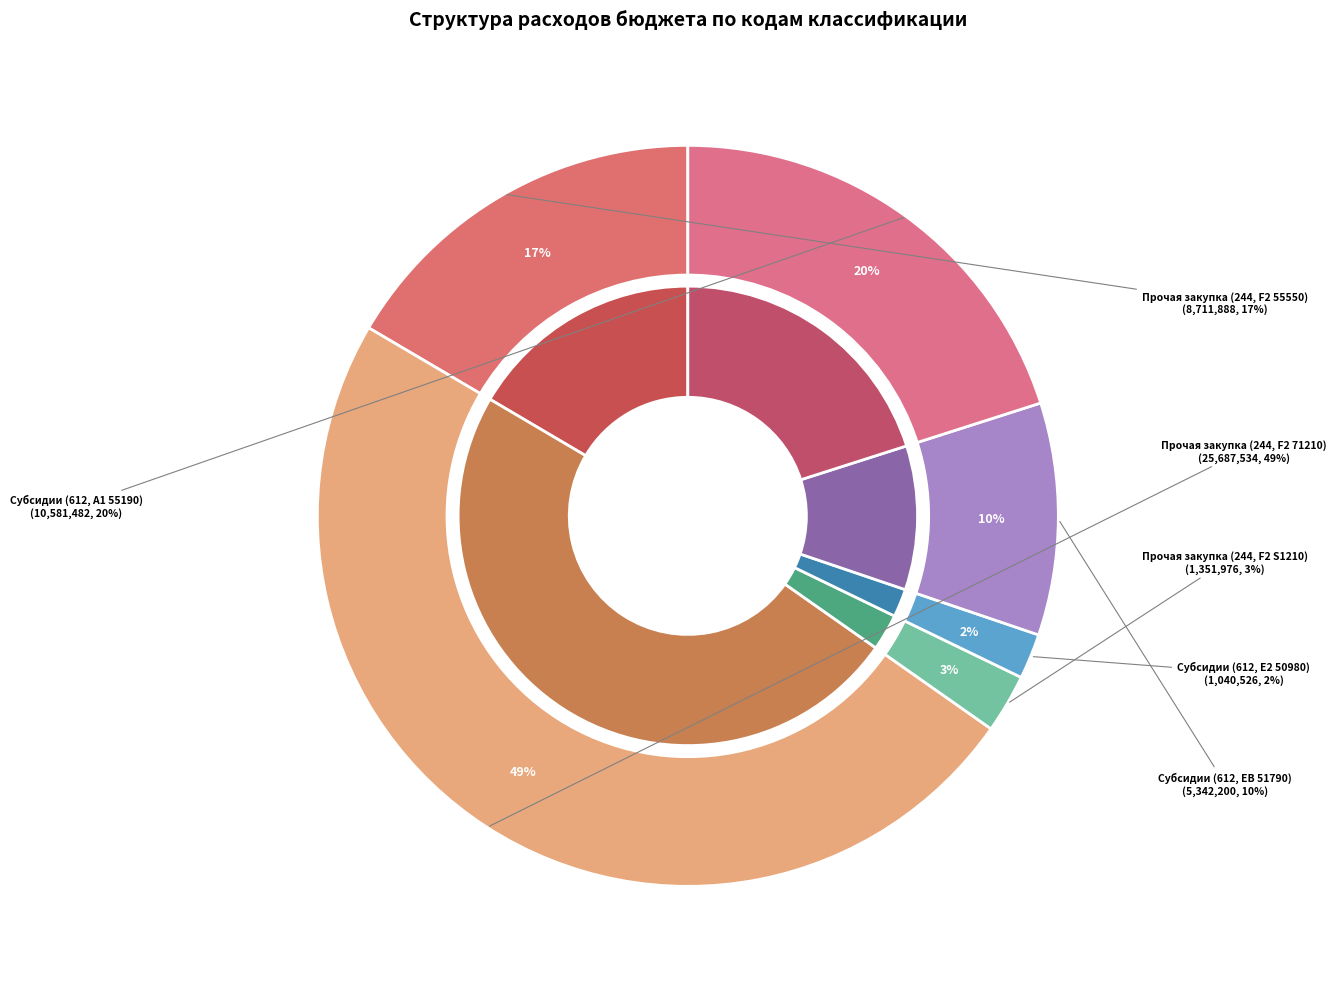

To the nearest percent, what percentage of the pie is Прочая закупка (244, F2 55550)?

17%